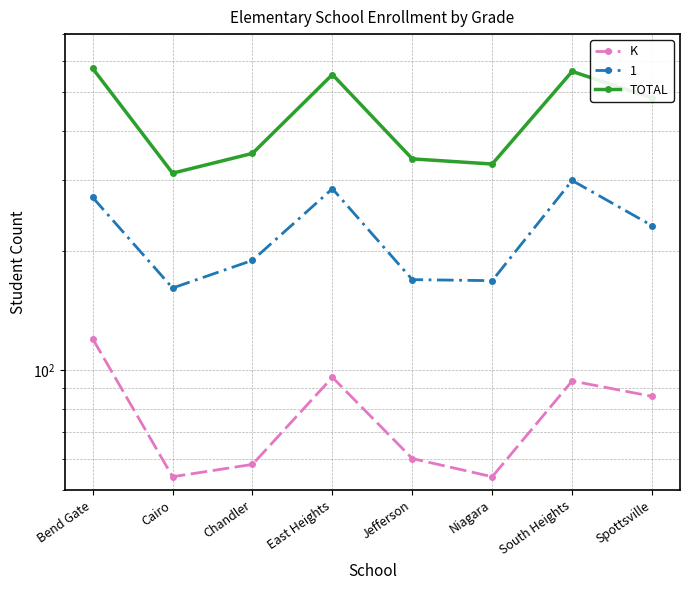

True or false: K and TOTAL cross at least once.

False